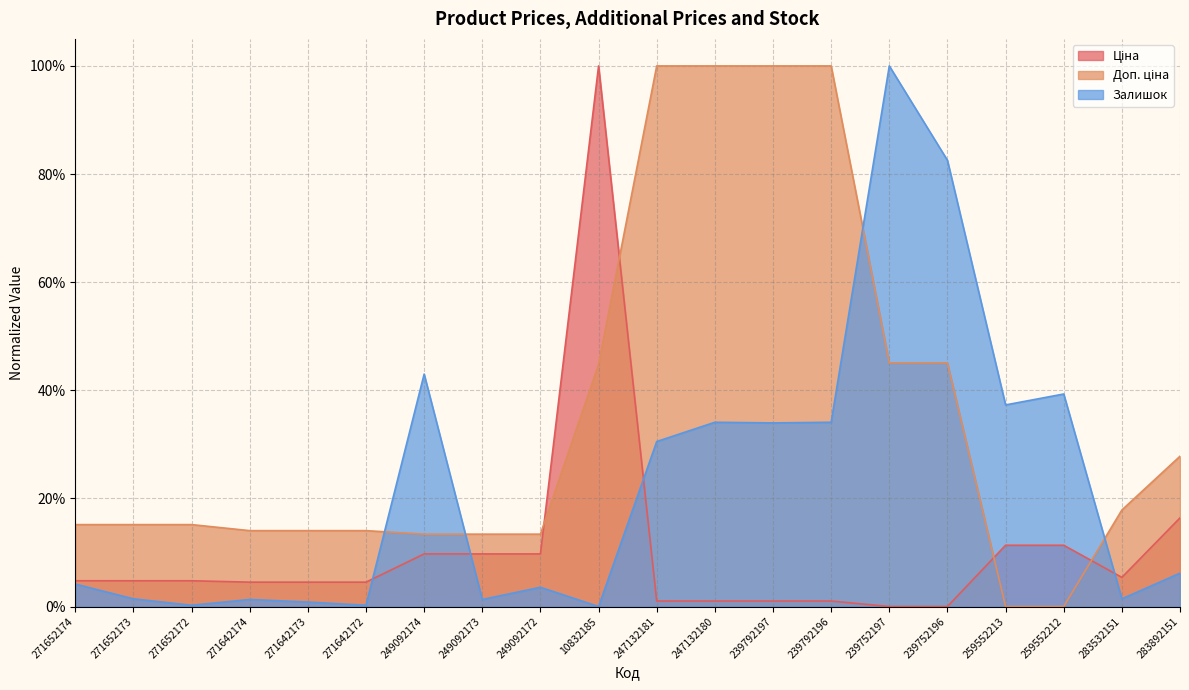

What is the total value across all series at 239752197?

1.5